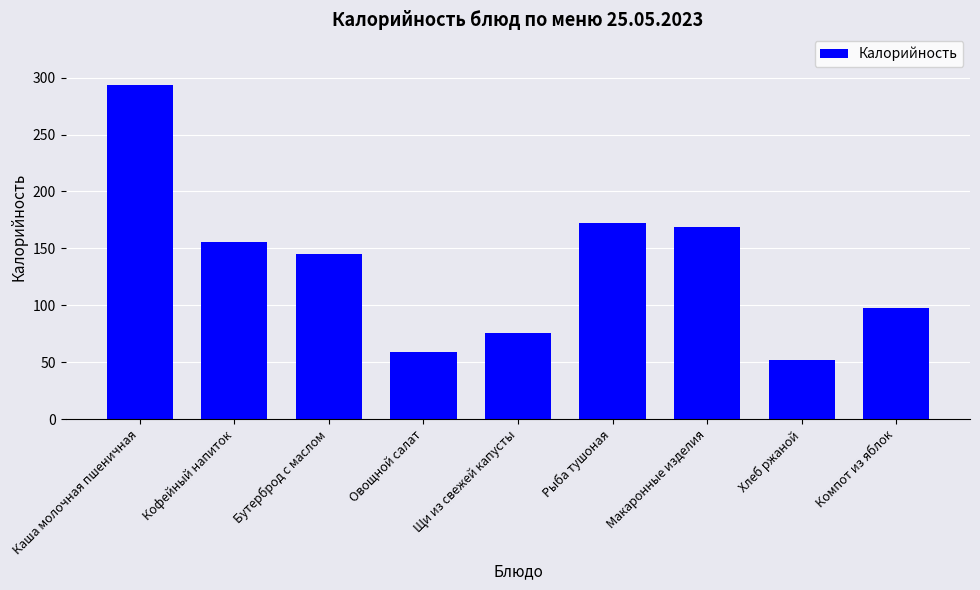

What is the sum of all values?

1219.6